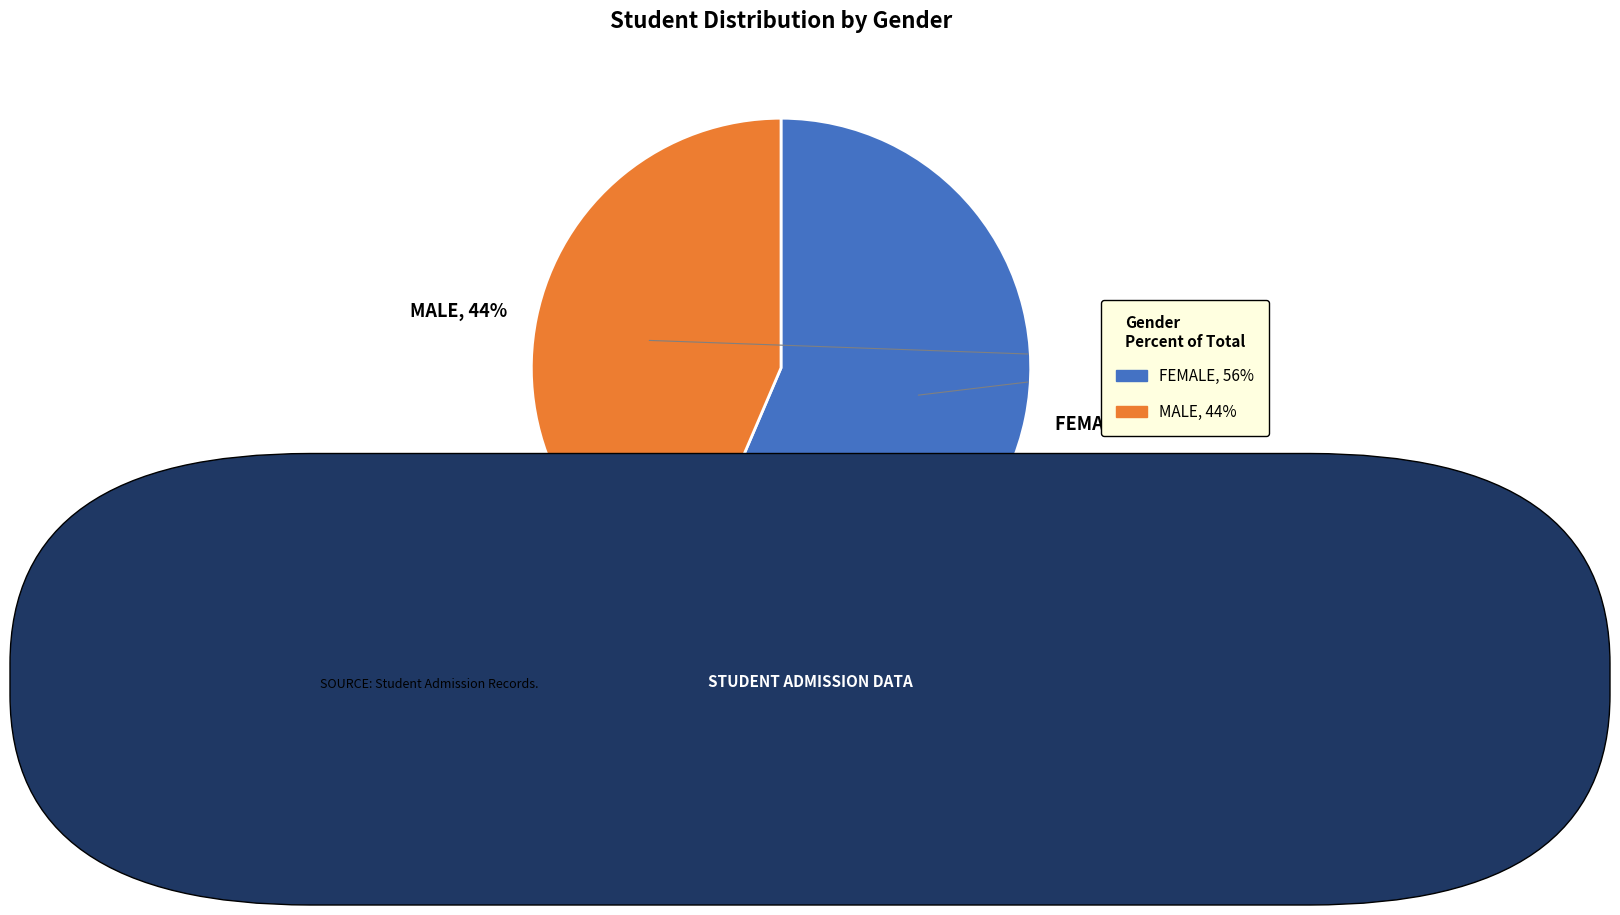

What percentage is the MALE, 44% slice, to the nearest percent?

44%